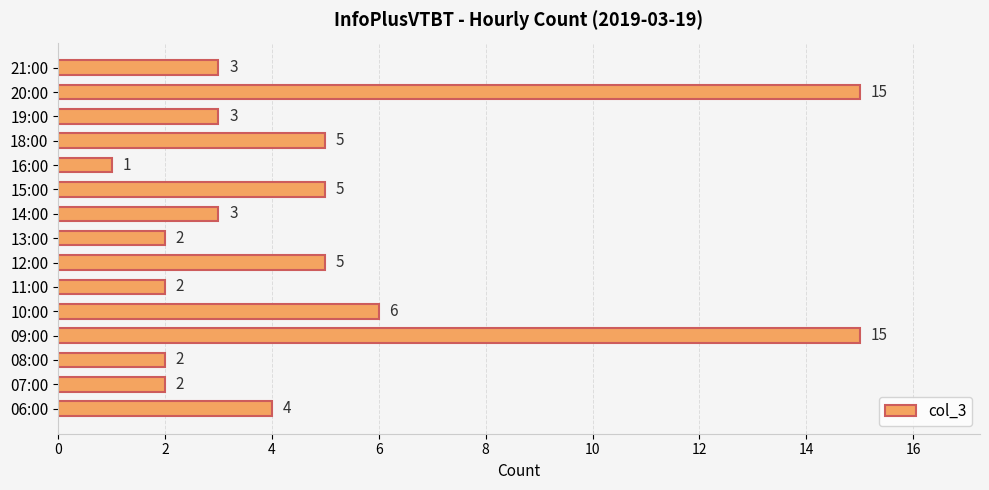

Reading bottom to top, transcribe all the data shown in this chart.

06:00=4	07:00=2	08:00=2	09:00=15	10:00=6	11:00=2	12:00=5	13:00=2	14:00=3	15:00=5	16:00=1	18:00=5	19:00=3	20:00=15	21:00=3